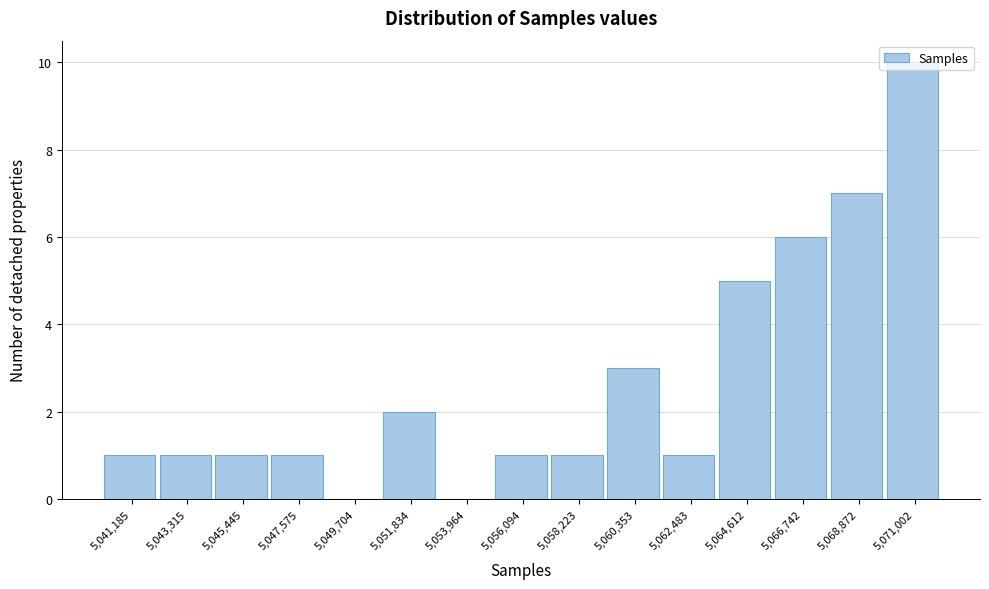

Reading left to right, transcribe this chart: for each bar, give the range it covers on the x-axis and its height. Neither the bar edges nor the heights are printed on the chart, so give them approximately, as read against the axes.

5040000 to 5042500: 1
5042500 to 5044500: 1
5044500 to 5046500: 1
5046500 to 5048500: 1
5048500 to 5051000: 0
5051000 to 5053000: 2
5053000 to 5055000: 0
5055000 to 5057000: 1
5057000 to 5059500: 1
5059500 to 5061500: 3
5061500 to 5063500: 1
5063500 to 5065500: 5
5065500 to 5068000: 6
5068000 to 5070000: 7
5070000 to 5072000: 10